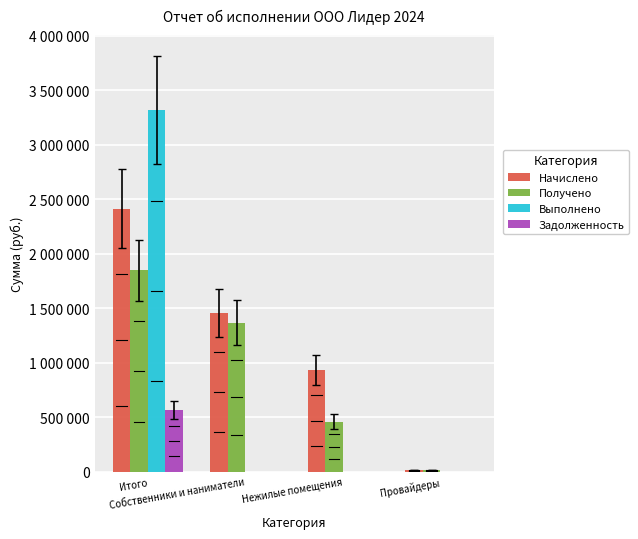

What is the total value across all series at Собственники и наниматели?

2829225.0